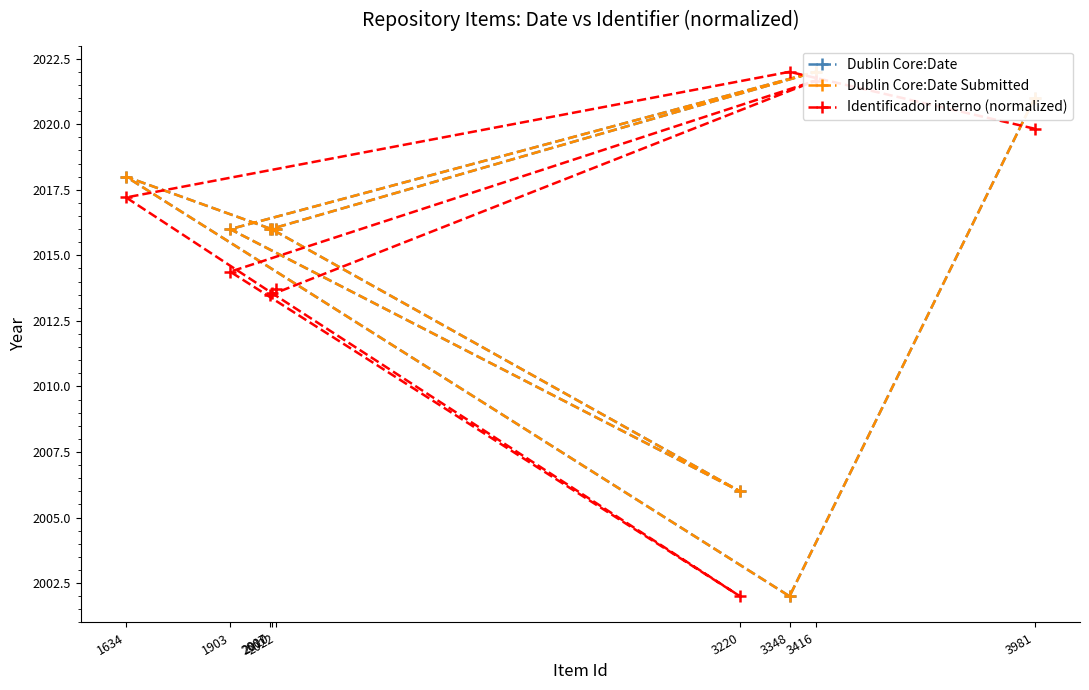

Count the number of data series in this chart.

3